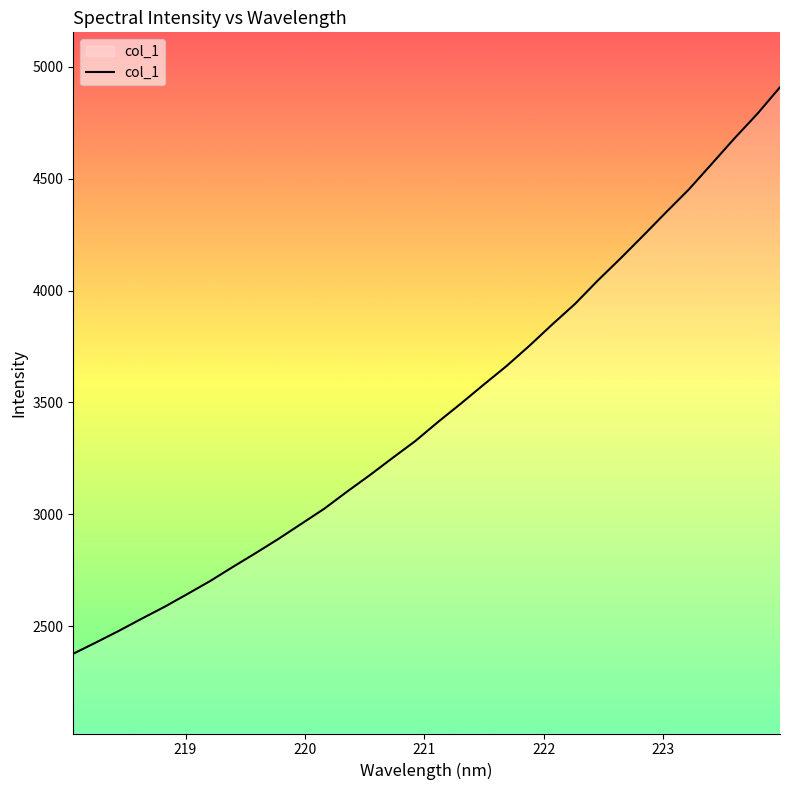

What is the difference between the maximum and minimum values?

2531.5